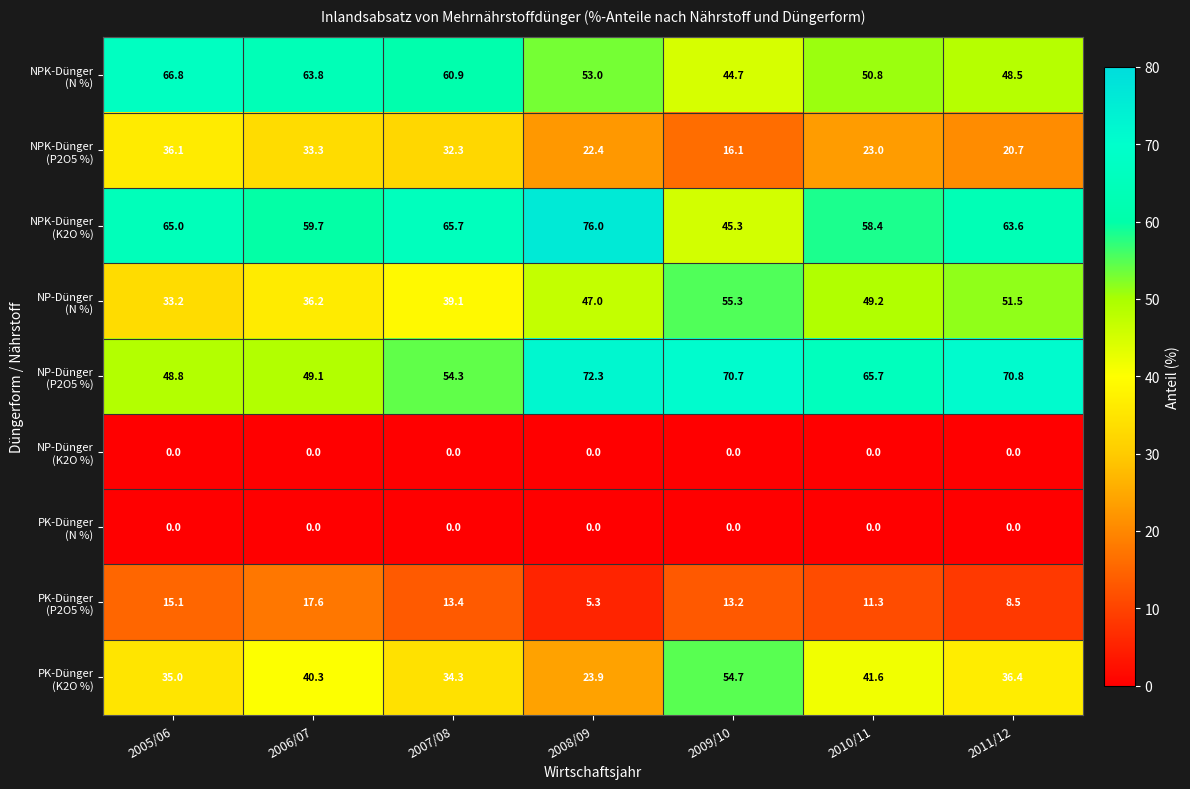

Which category has the highest value across all series?

2008/09